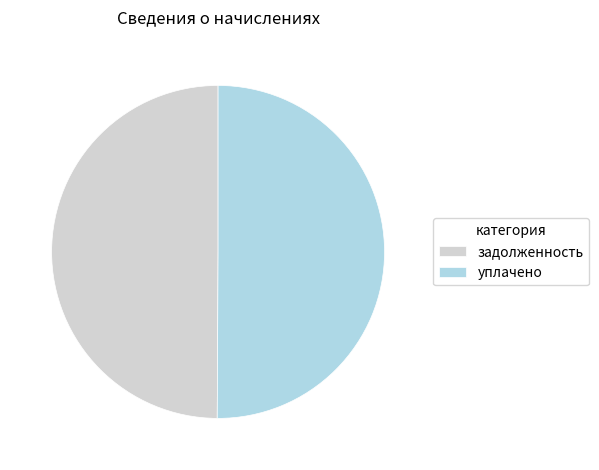

True or false: уплачено accounts for 50% of the total.

True